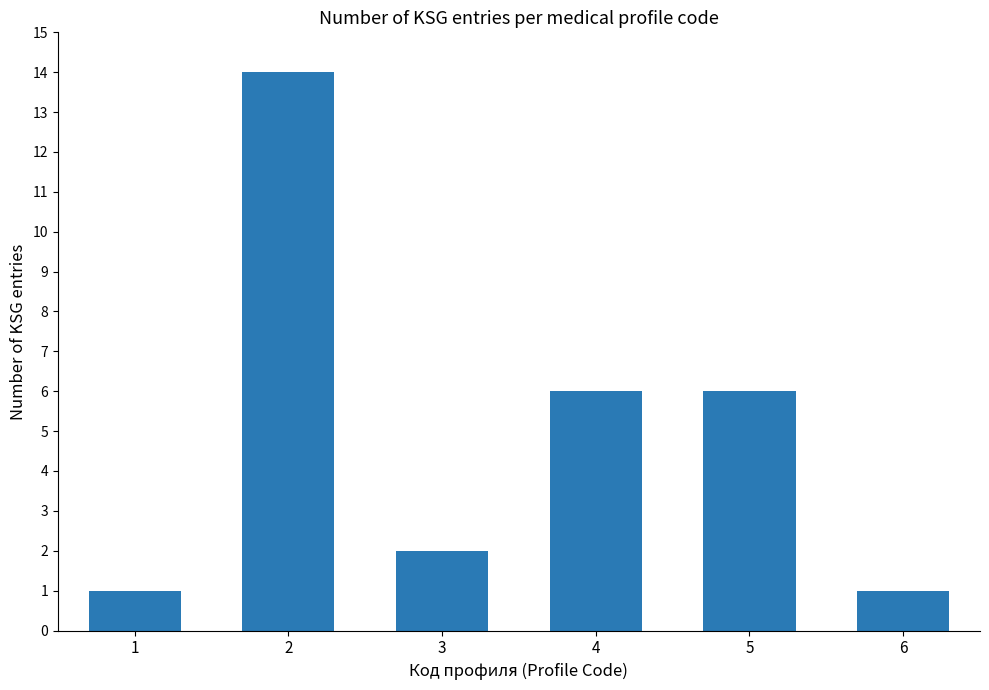

Does the chart contain any negative values?

No